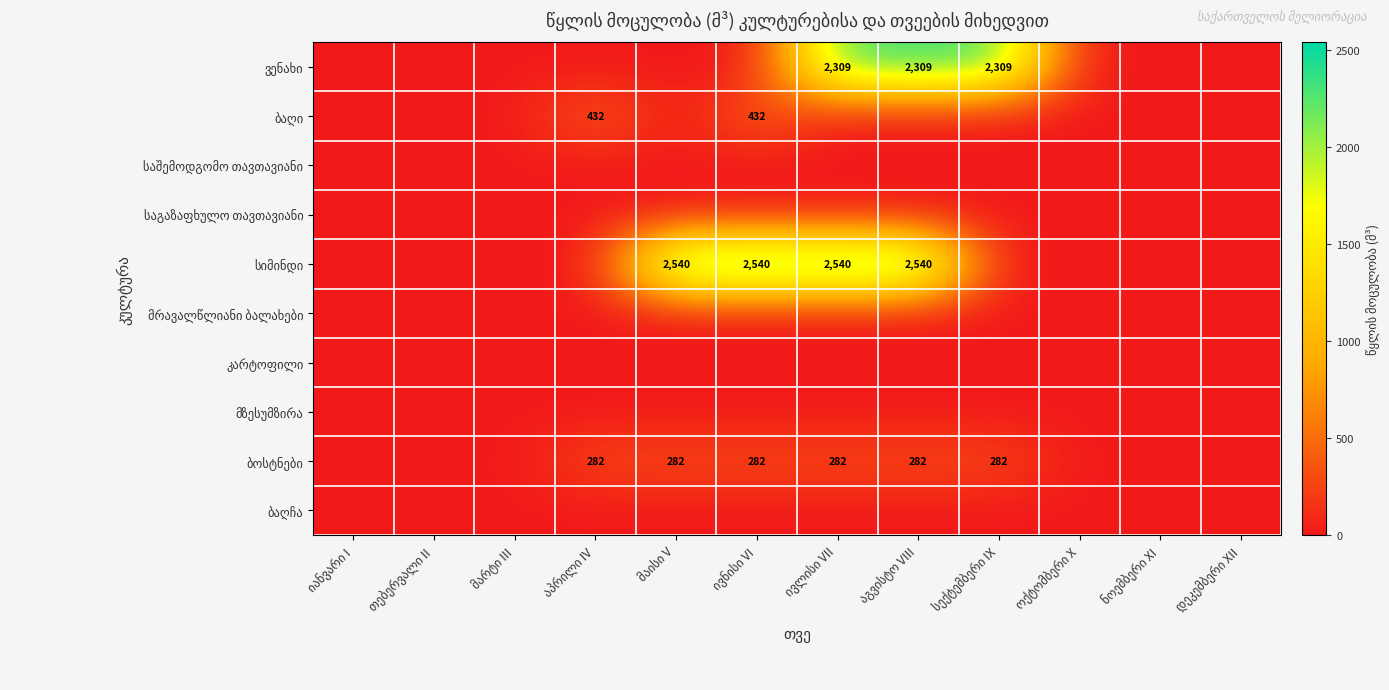

How many distinct data groups are displayed?

10